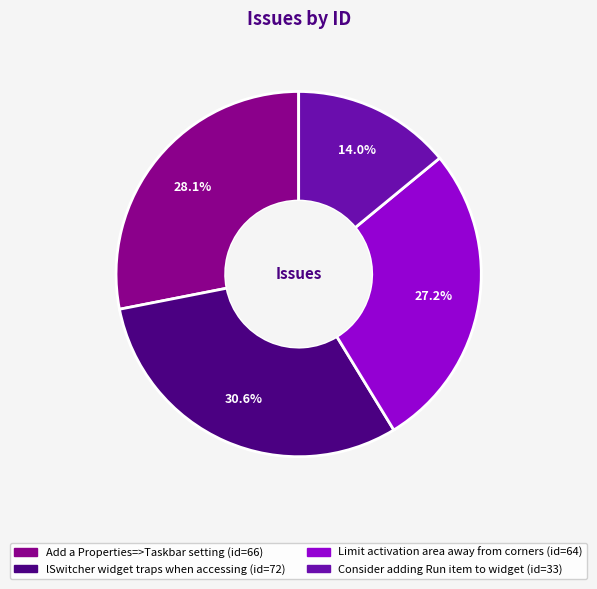

Which category has the smallest portion of the pie?

Consider adding Run item to widget